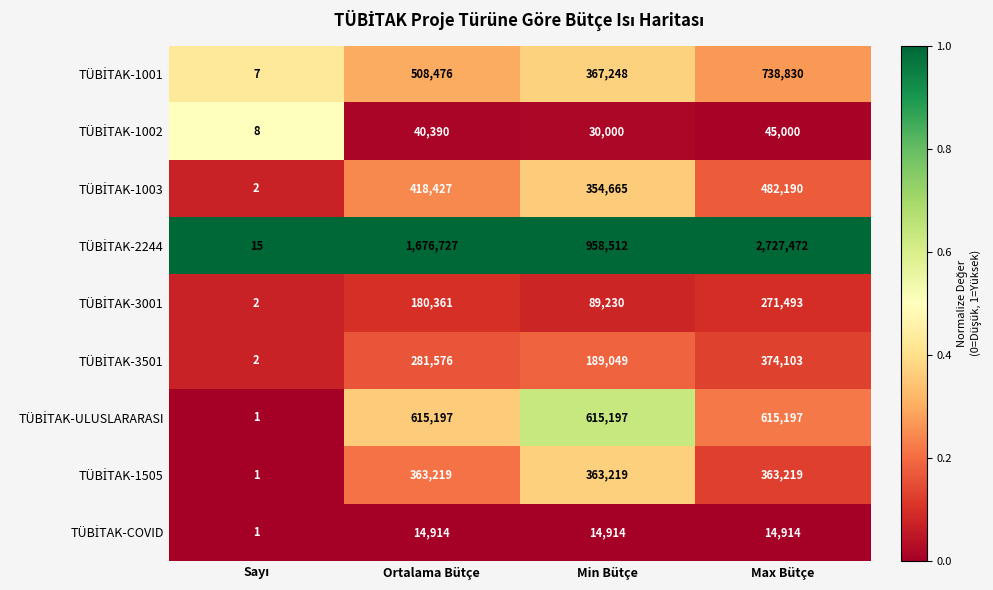

What is the spread (max minus min) of values at Max Bütçe?

2712558